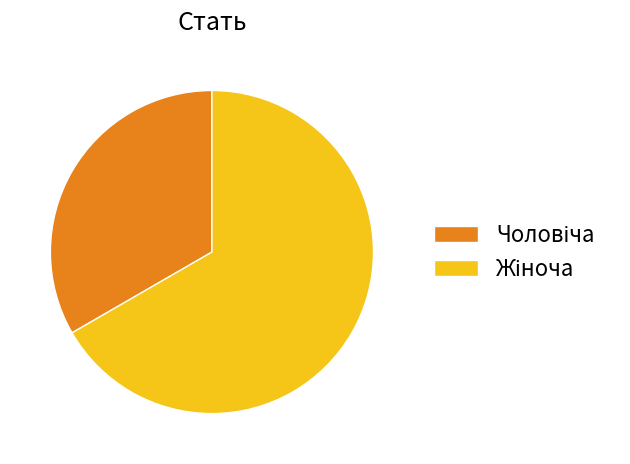

Rank the categories by value from highest to lowest.

Жіноча, Чоловіча